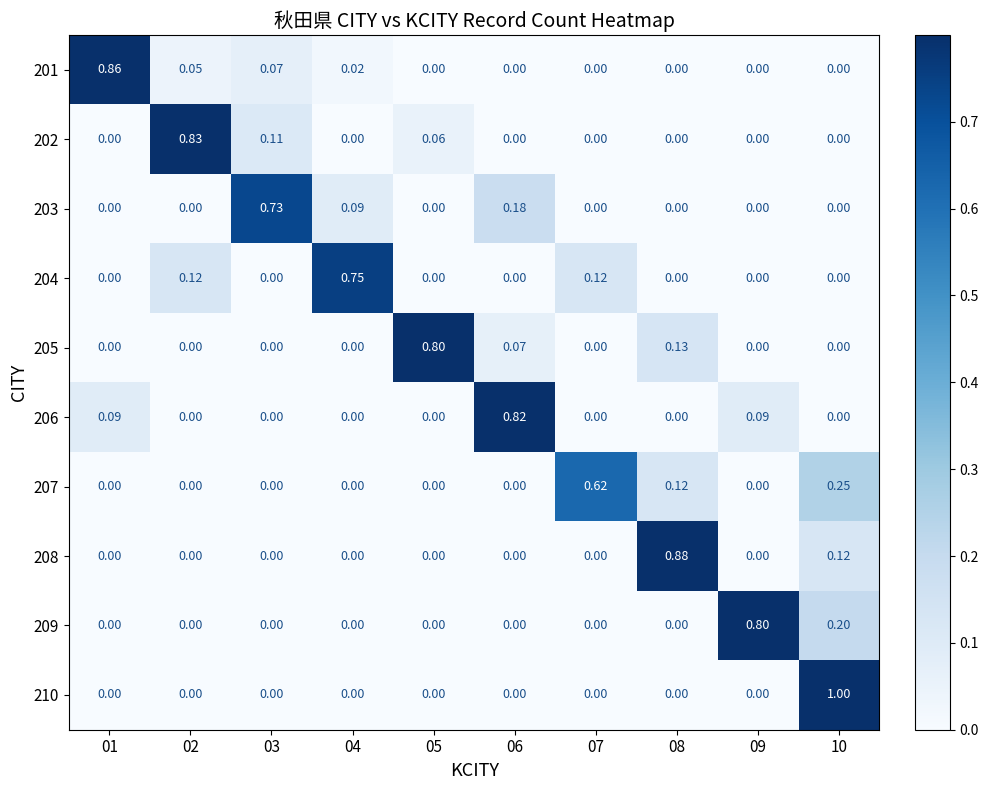

How many values in the 208 series exceed 0?

2